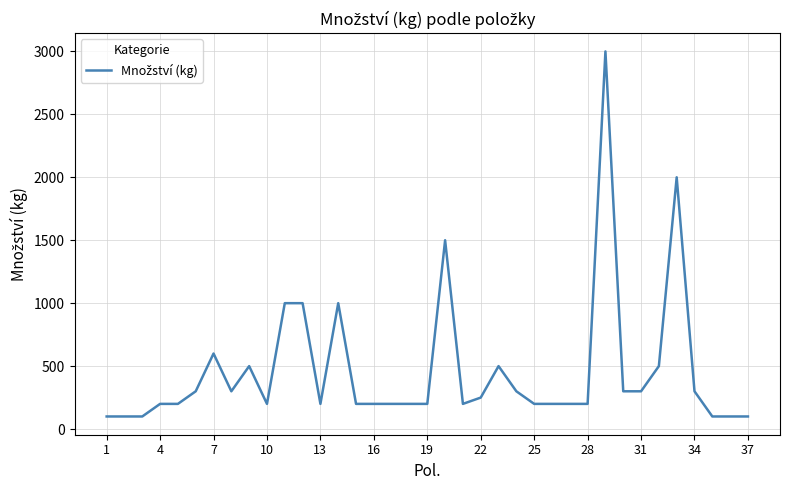

What is the difference between the maximum and minimum values?

2900